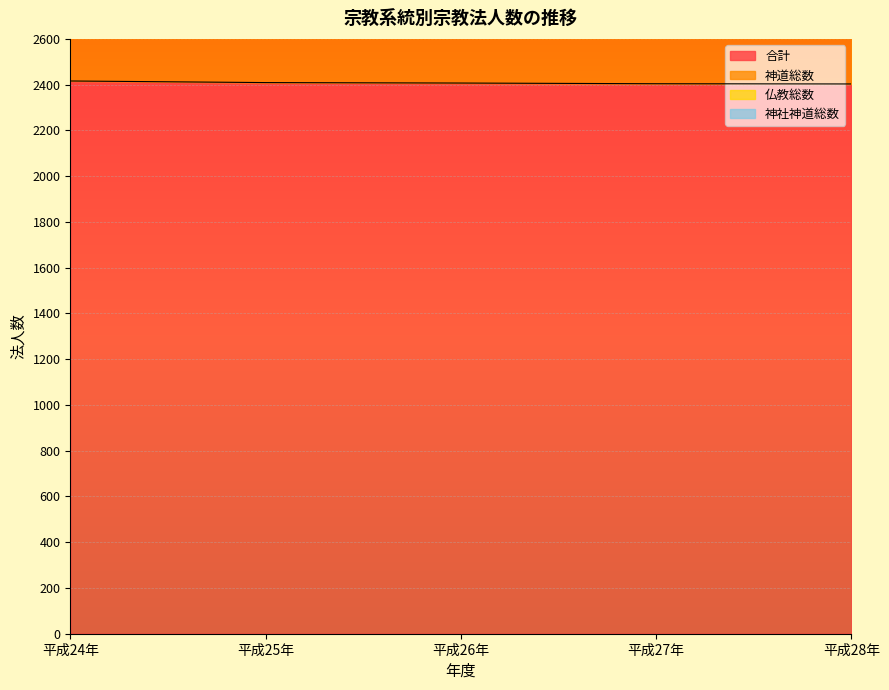

What is the minimum value for 合計?

2403